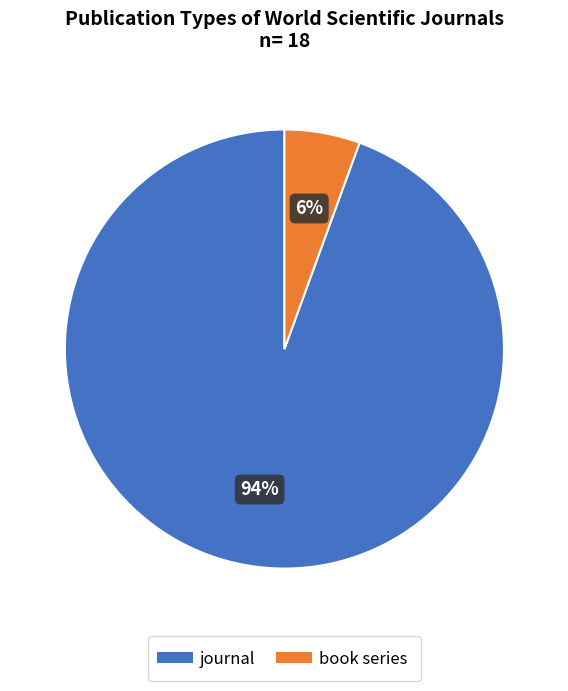

How many slices are in this pie chart?

2